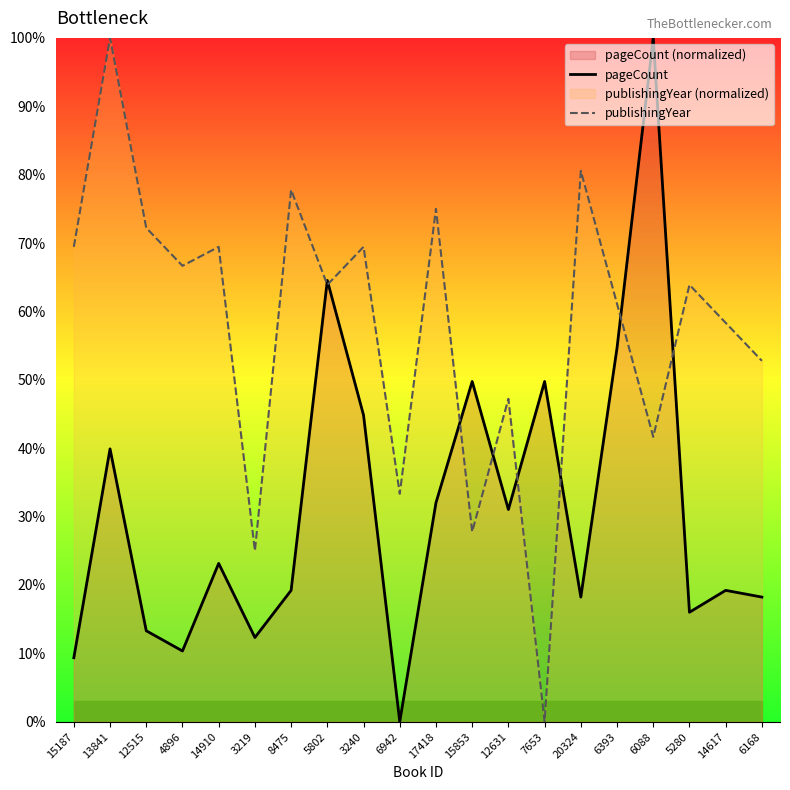

What is the total value across all series at 3219?

37.3